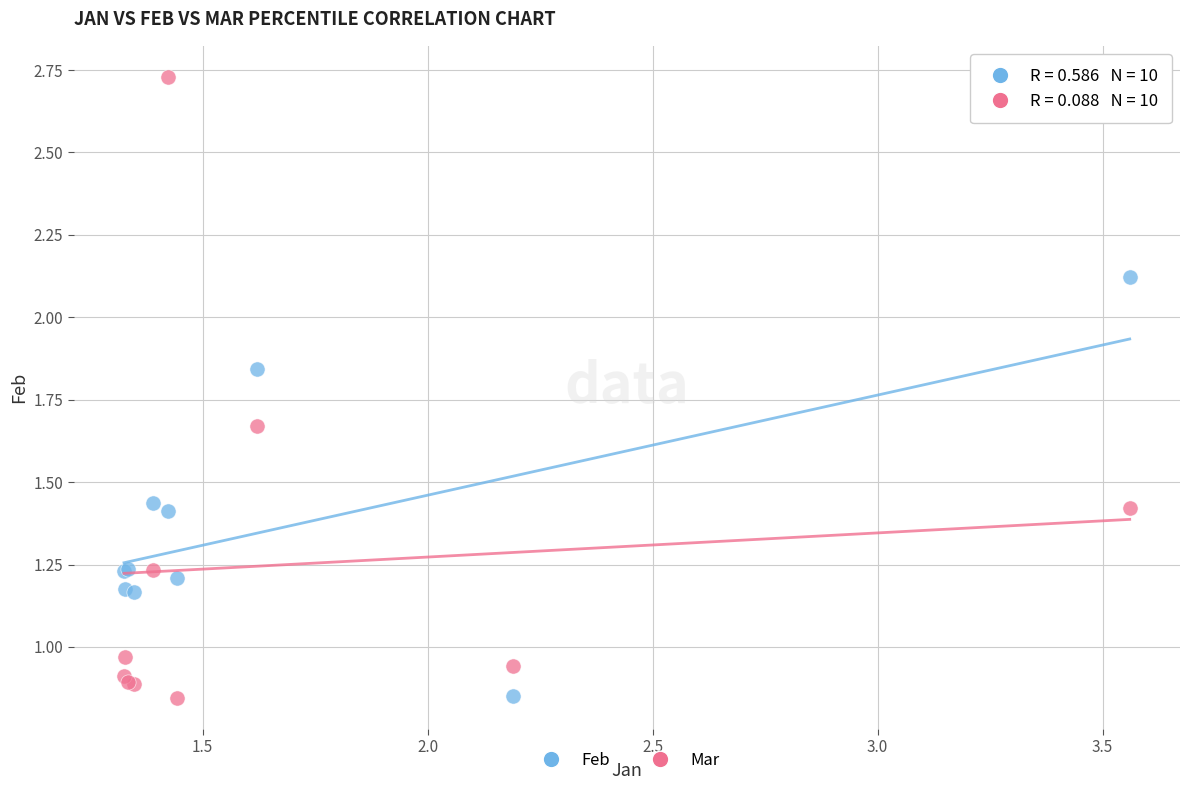

What is the X range (max minus min) for the scatter plot?

2.2